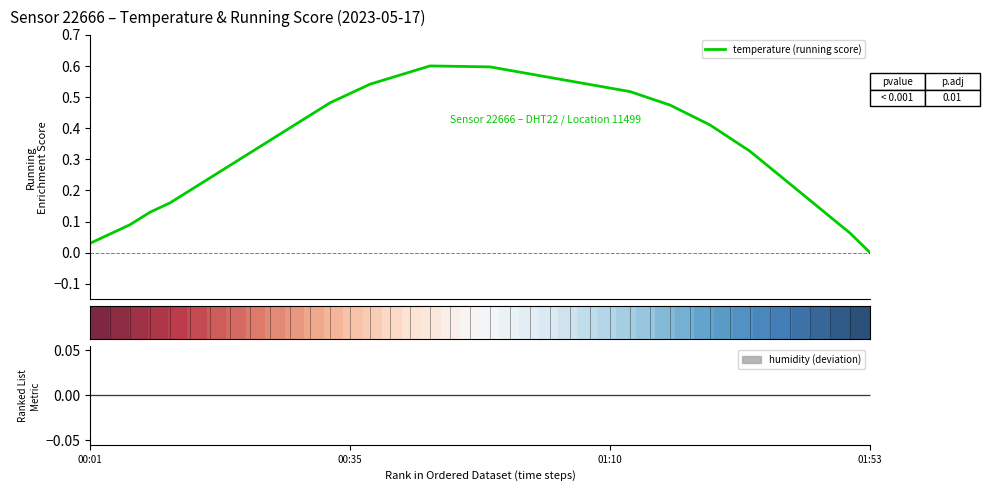

What is the average value of the temperature (running score) series?

0.4